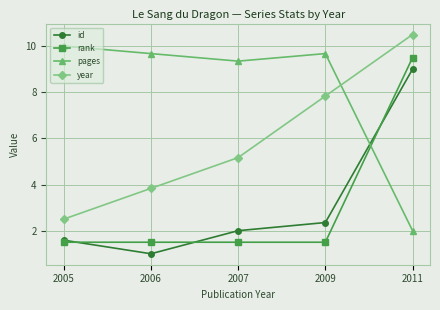

What is the spread (max minus min) of values at 2007?

7.8